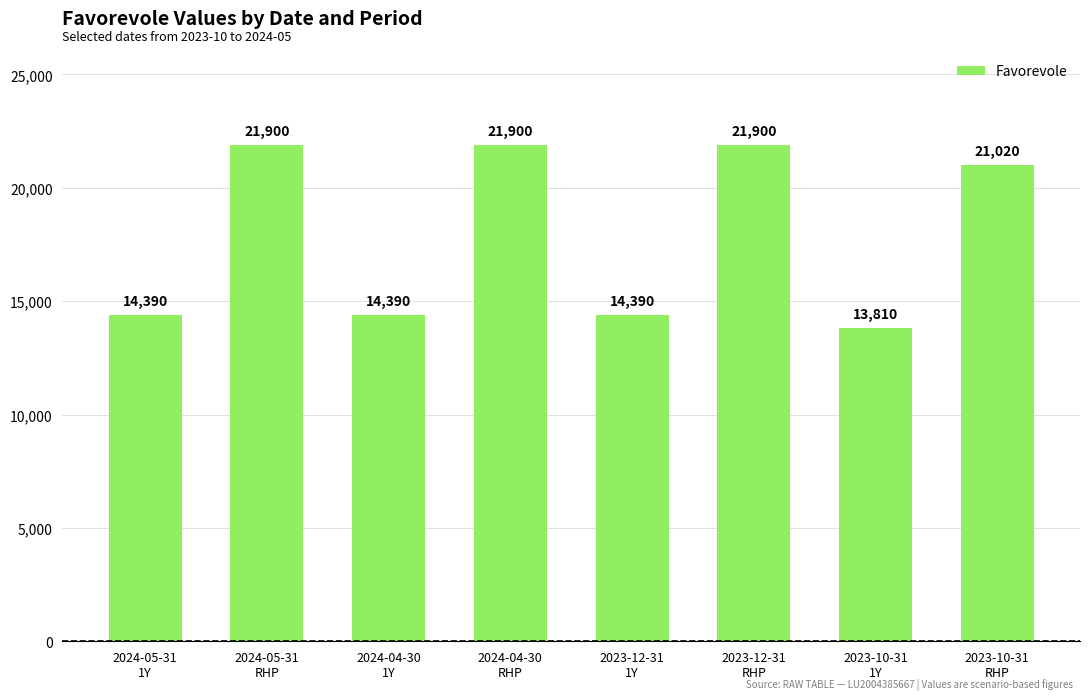

Are the bars horizontal?

No